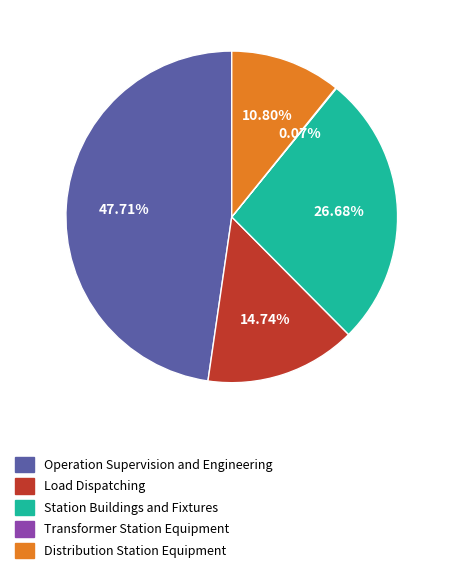

Do Station Buildings and Fixtures and Operation Supervision and Engineering together represent more than half of the pie?

Yes